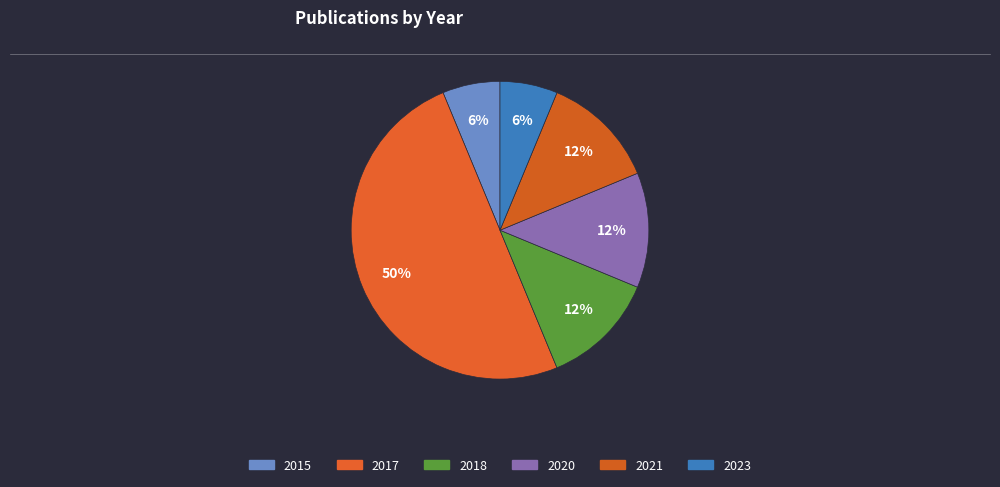

What is the ratio of the value at 2023 to the value at 2015?

1.0